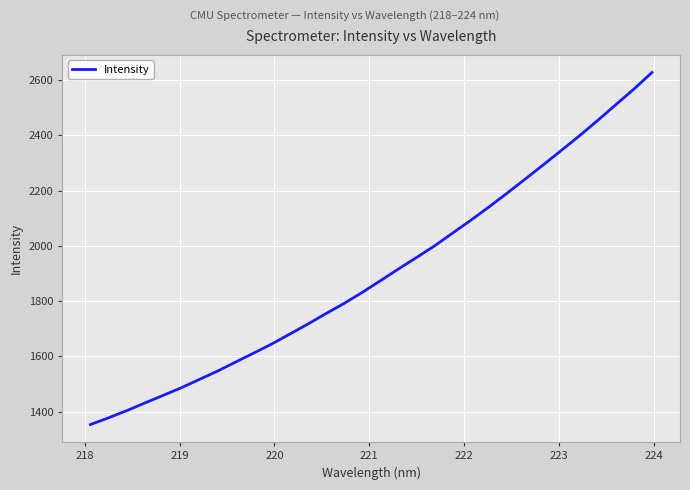

Is this an area chart (filled region under the line)?

No